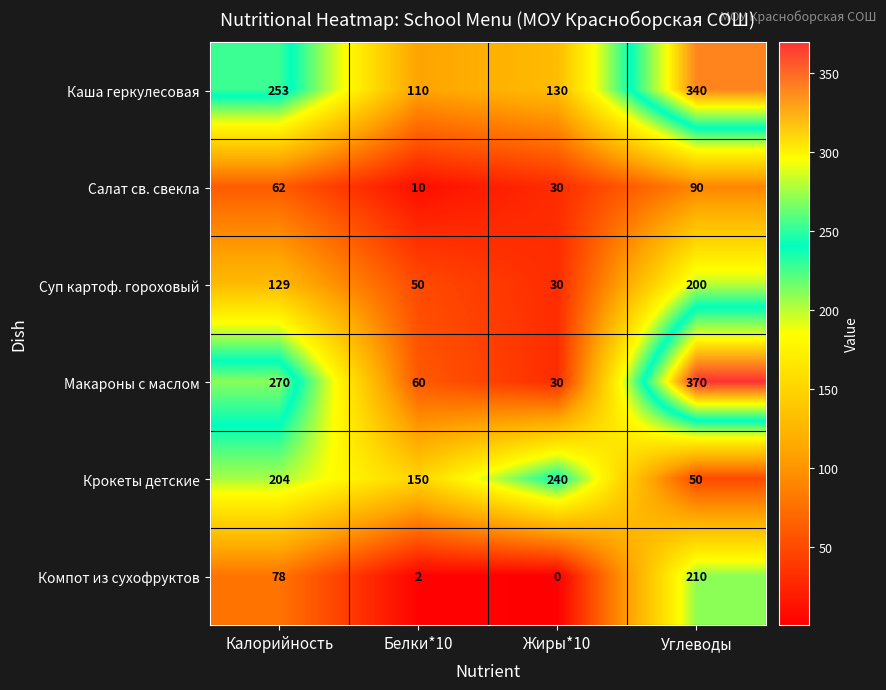

Which series changed the most between Белки*10 and Углеводы?

Макароны с маслом